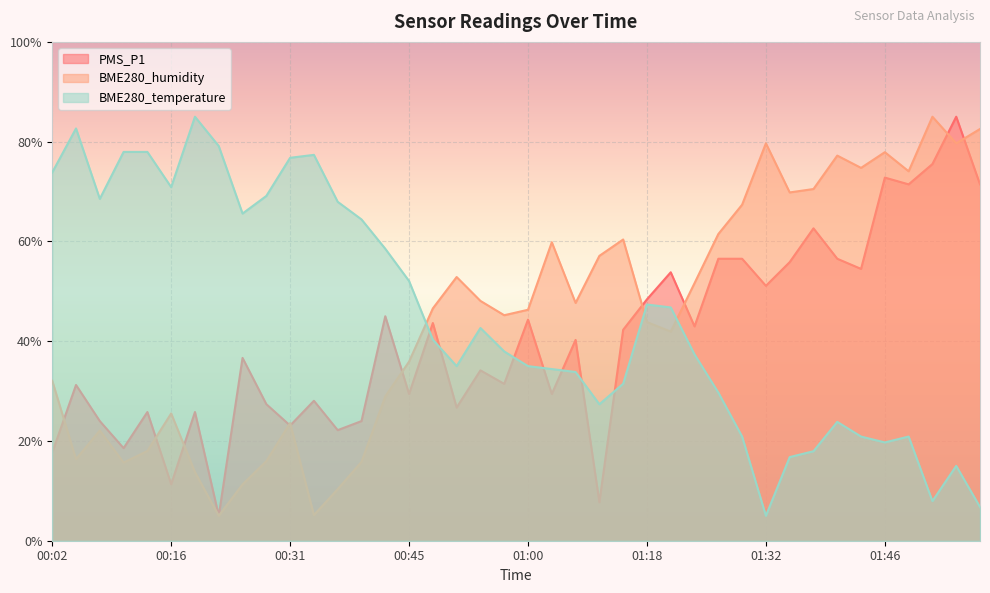

Count the number of categories in the chart.

40